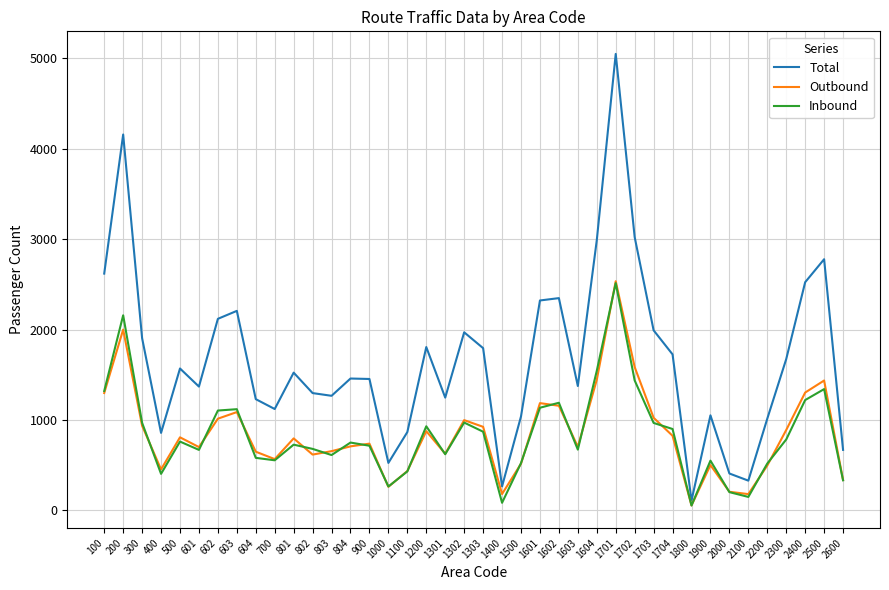

At which label does Outbound reach its minimum?

1800